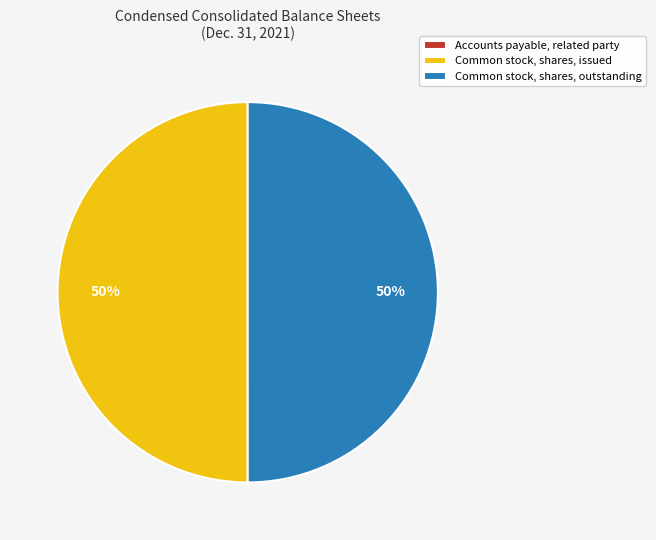

Is it true that Common stock, shares, outstanding is 50% of the pie?

True